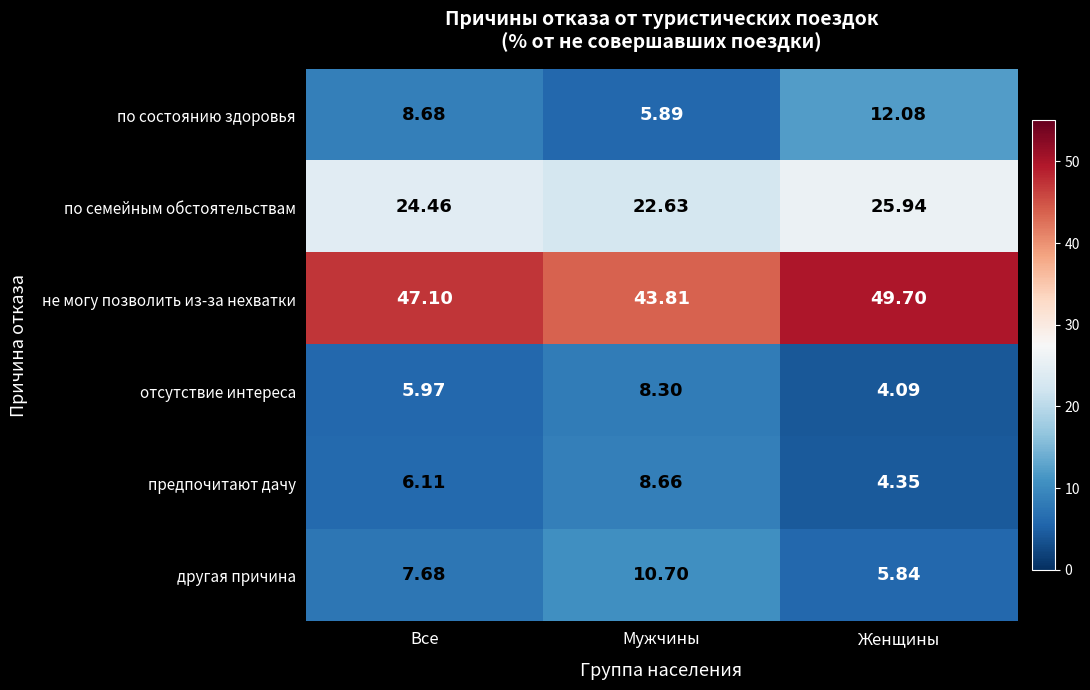

List the series in order of their peak value, lowest first.

отсутствие интереса, предпочитают дачу, другая причина, по состоянию здоровья, по семейным обстоятельствам, не могу позволить из-за нехватки